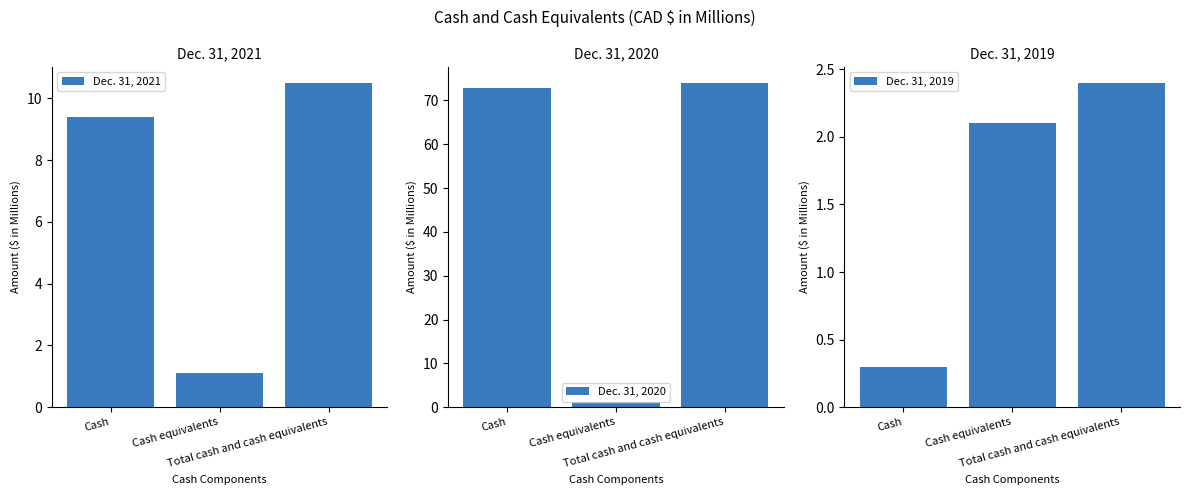

What is the spread (max minus min) of values at Total cash and cash equivalents?

71.6